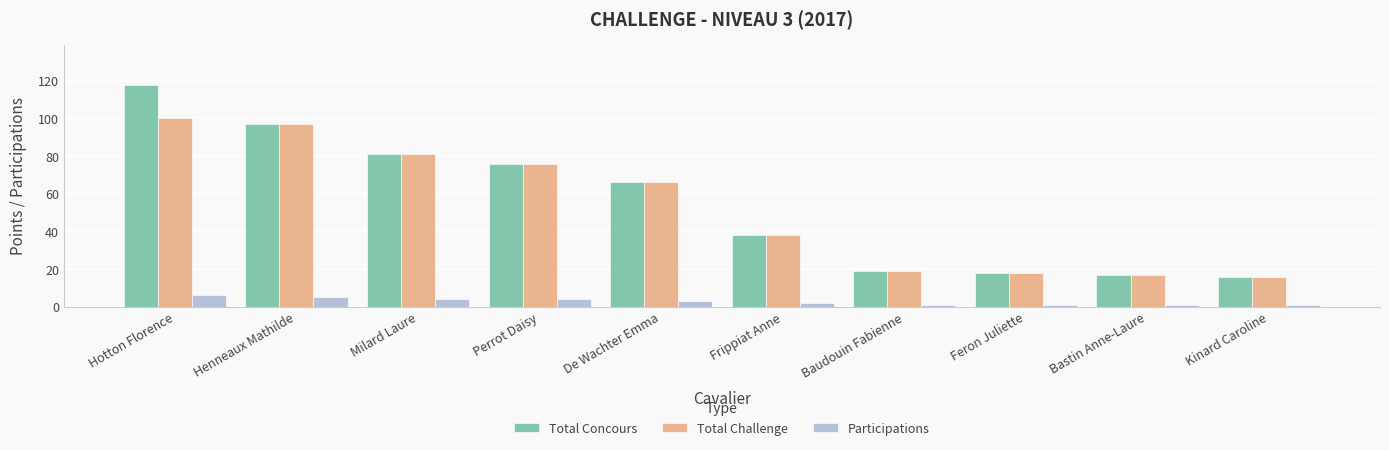

What is the sum of all Total Challenge values?

528